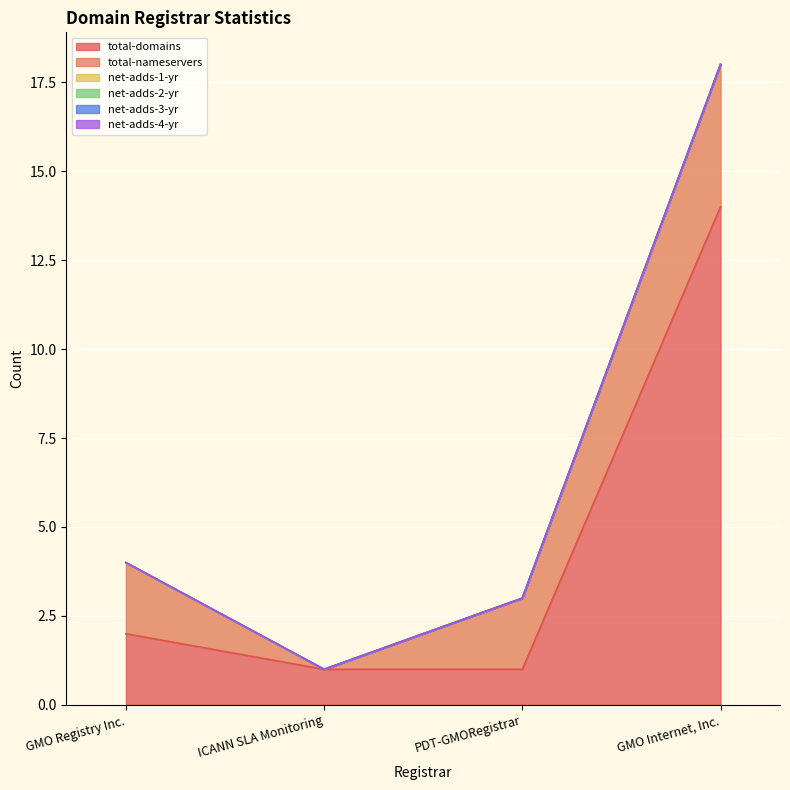

What position from the right is PDT-GMORegistrar?

2